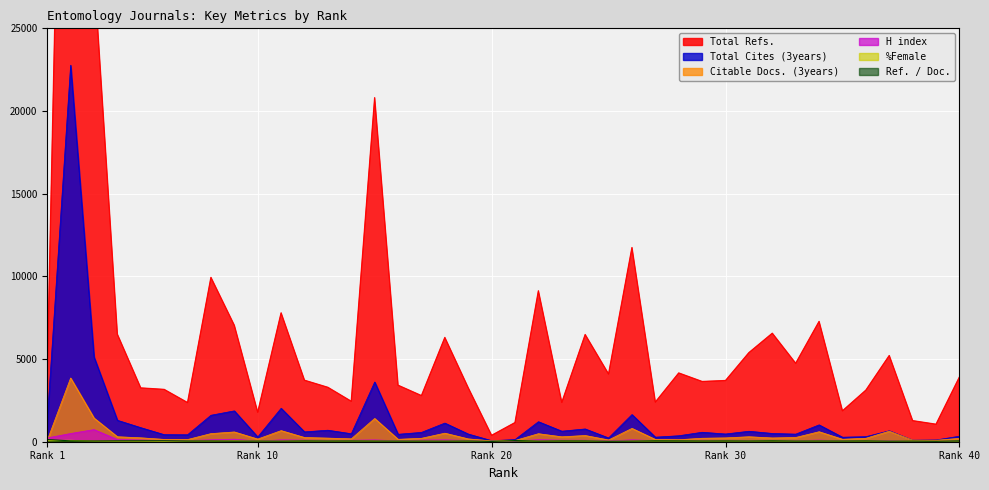

Is the value of Total Refs. at 4 greater than the value of H index at 37?

Yes